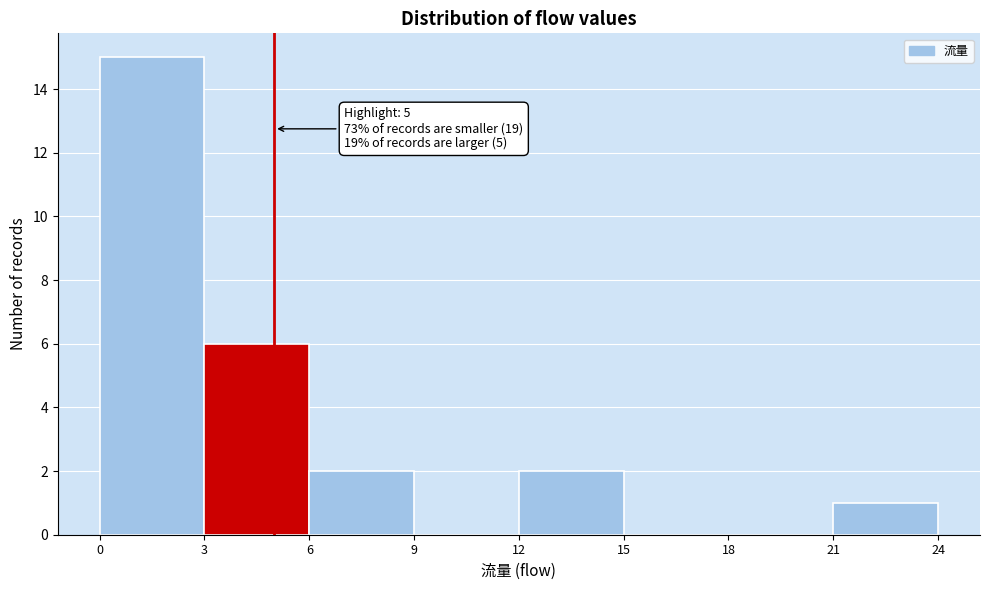

Over which range of the x-axis is the bar tallest?

0 to 3